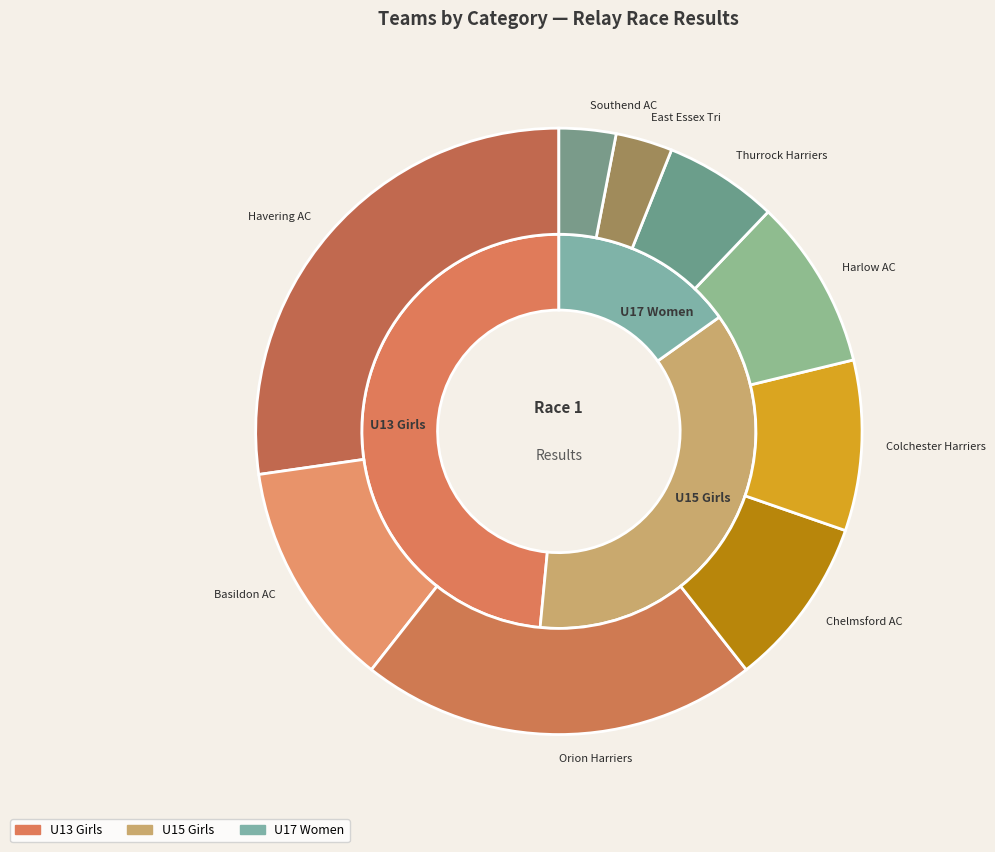

Between Basildon AC and East Essex Tri, which is larger?

Basildon AC